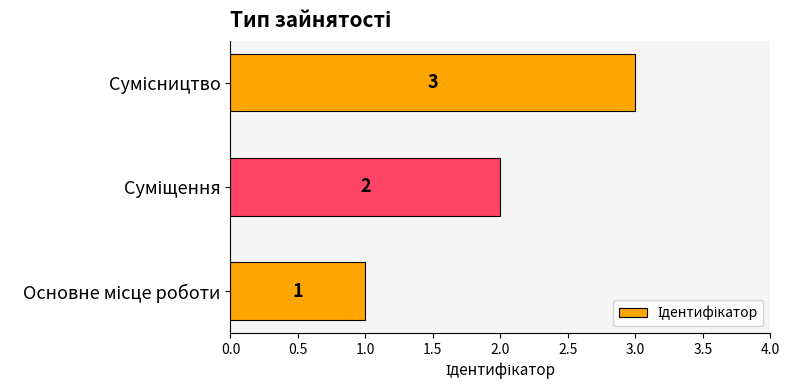

What is the minimum value shown in the chart?

1